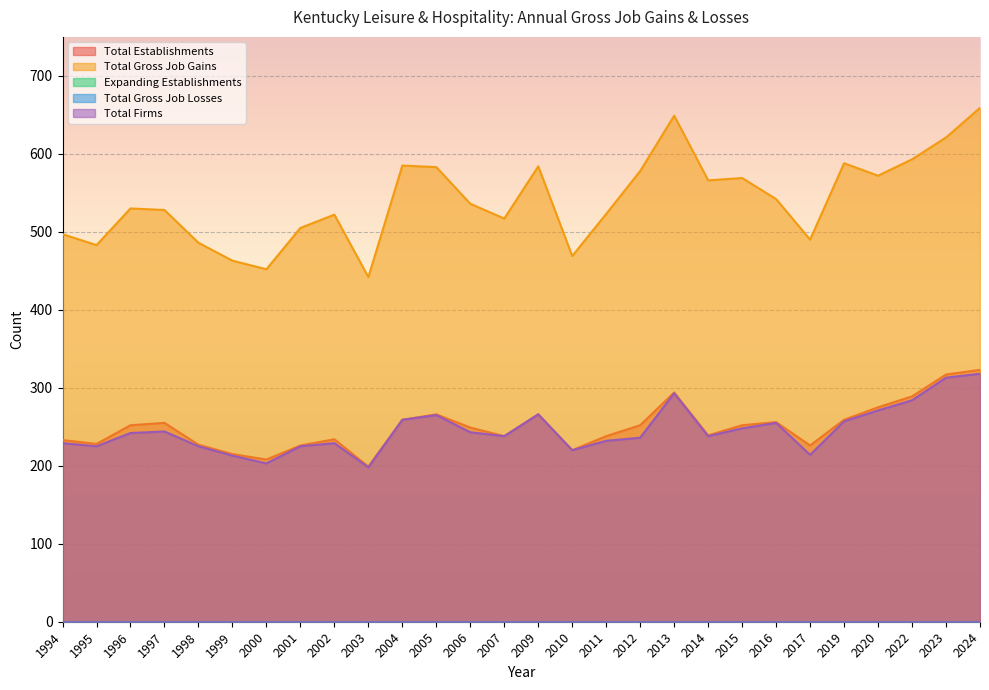

True or false: Total Establishments and Total Gross Job Gains cross at least once.

False